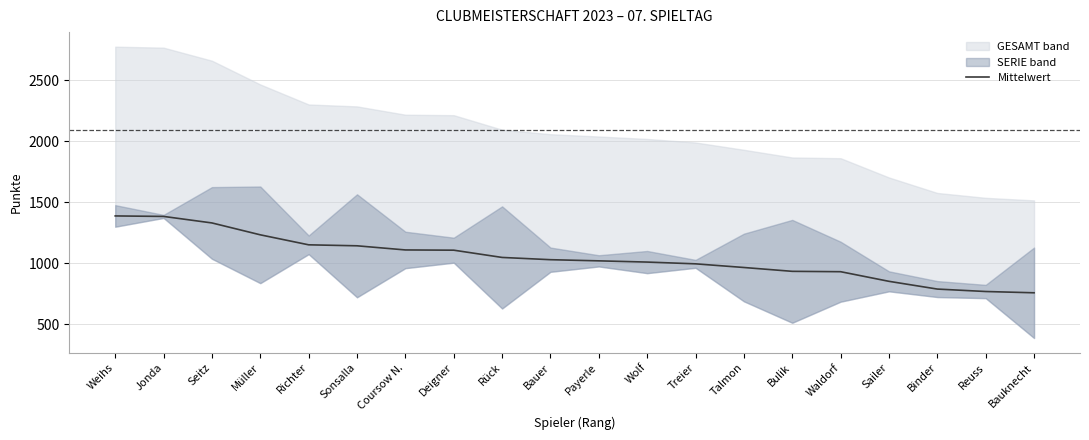

What is the sum of the values at Talmon and Coursow N.?

2075.0